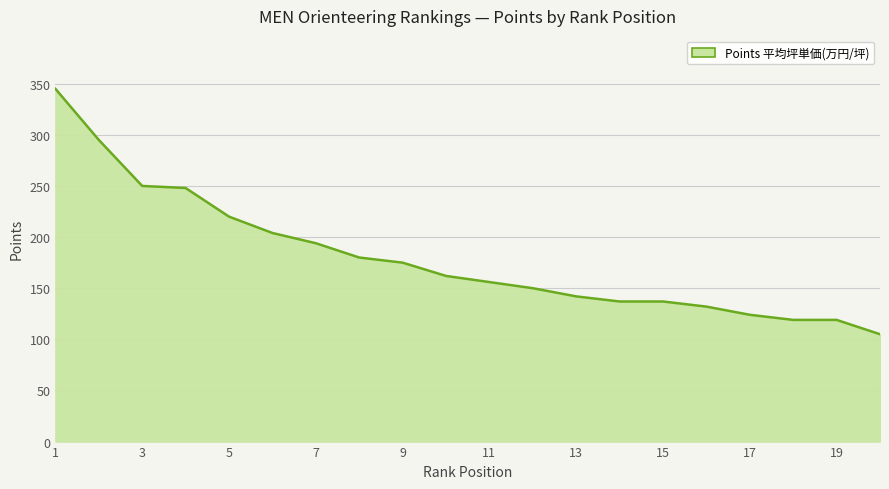

What is the difference between the maximum and minimum values?

240